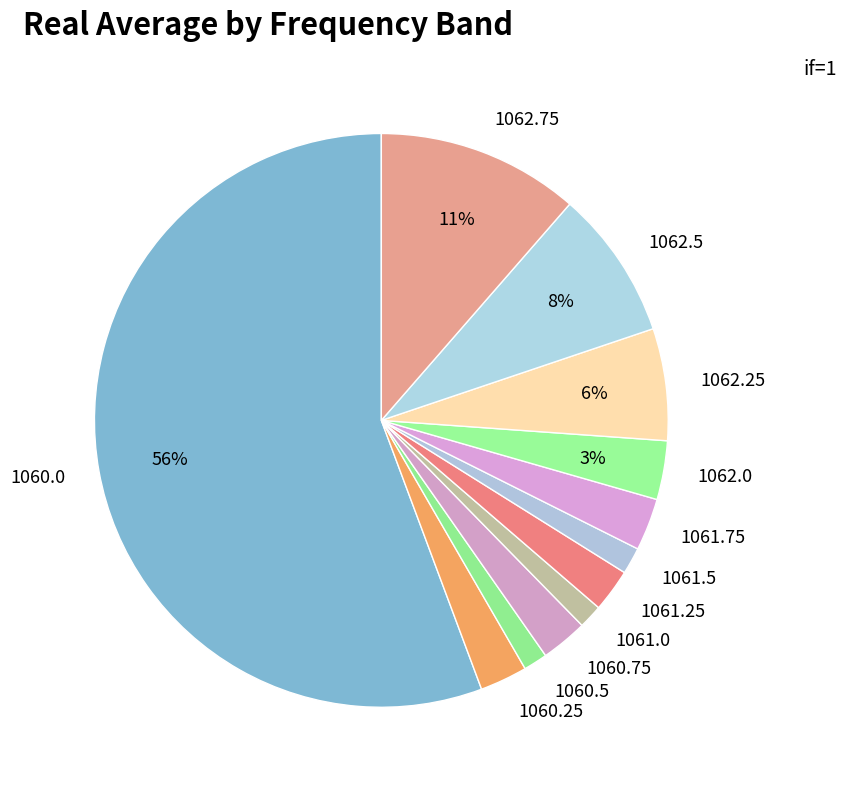

Count the number of slices in the pie.

12